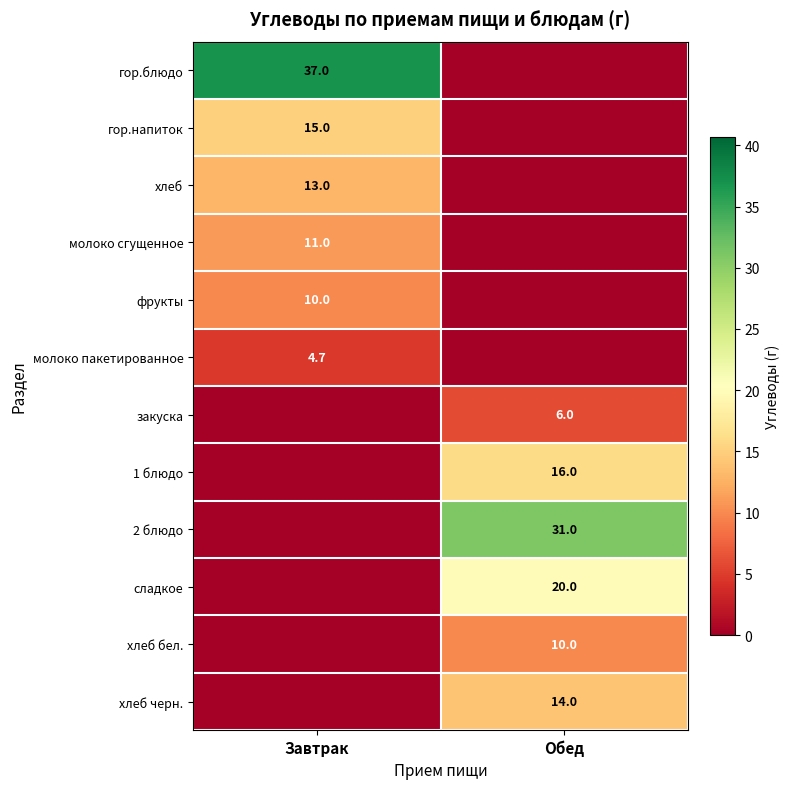

The value of фрукты at Завтрак is 10.0. True or false?

True